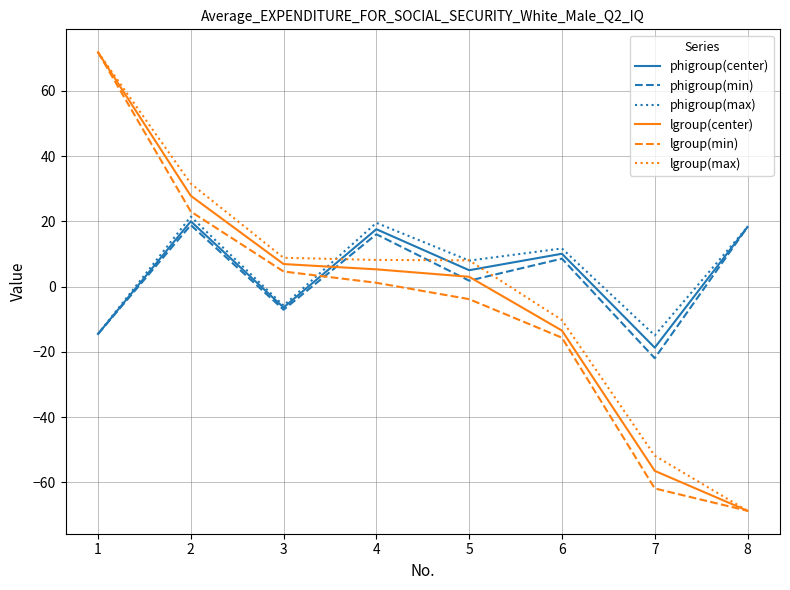

What are all the series names shown in the legend?

phigroup(center), phigroup(min), phigroup(max), lgroup(center), lgroup(min), lgroup(max)